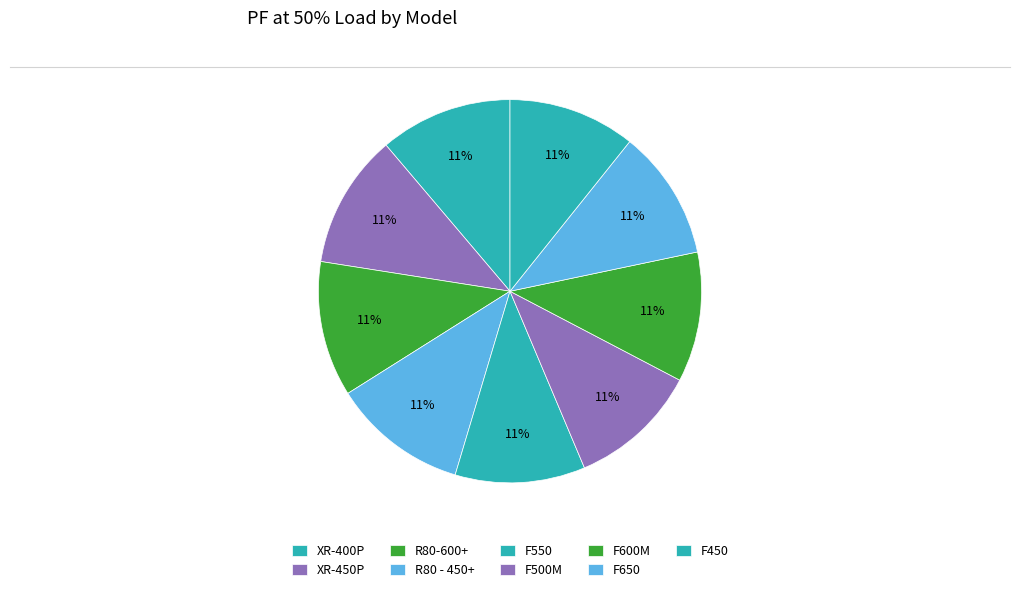

Is there a majority slice in this chart?

No